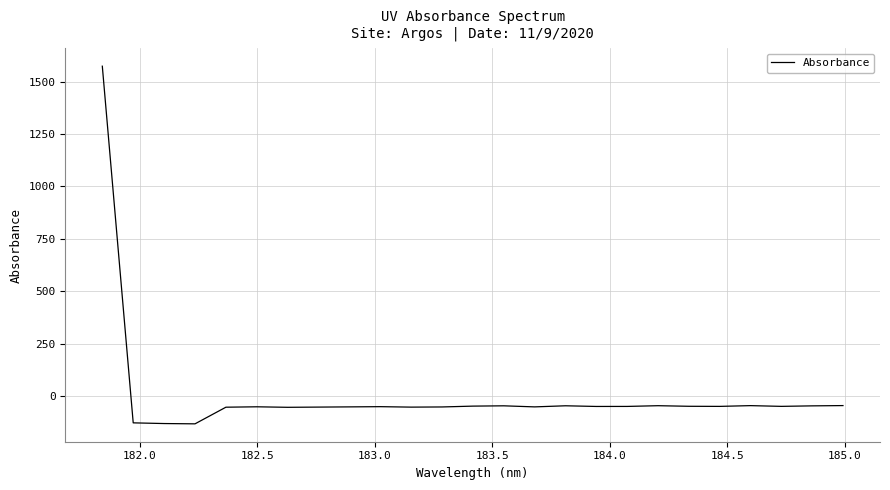

What is the smallest value displayed?

-133.1